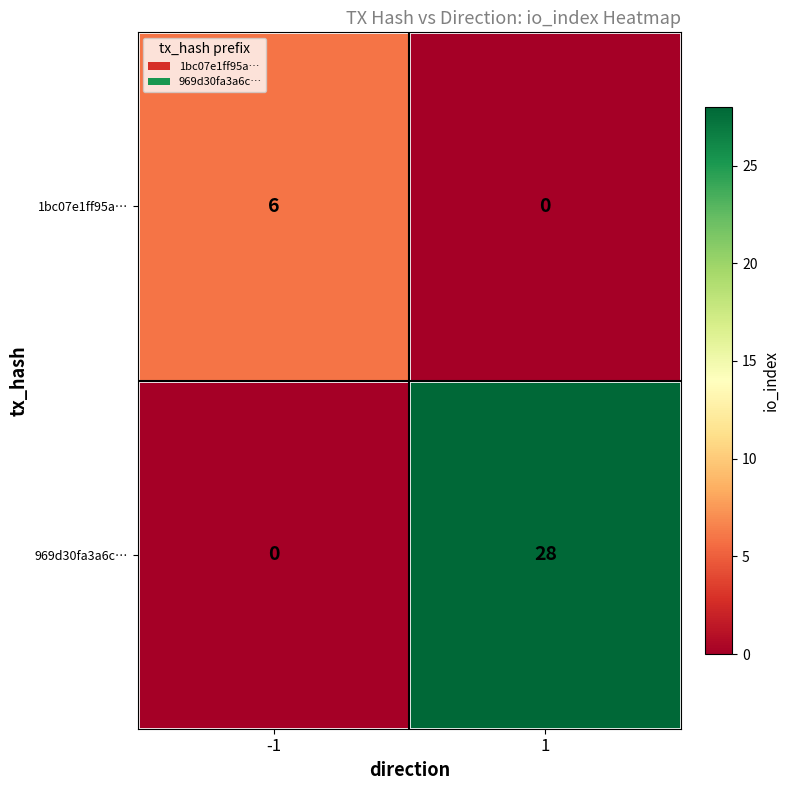

Between -1 and 1, which series saw the biggest shift?

969d30fa3a6c…